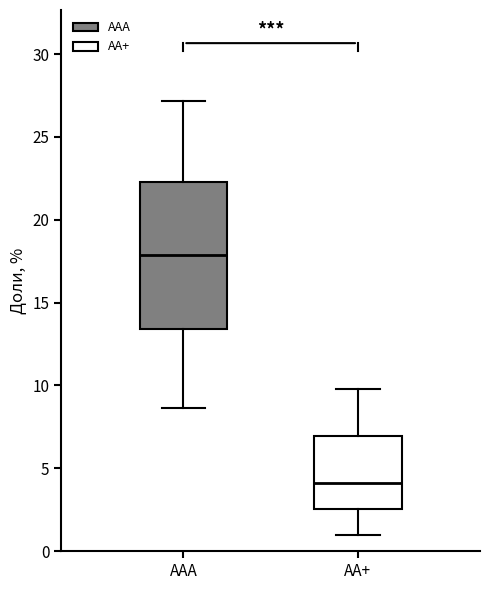

Reading left to right, transcribe this box plot: for each box, give where its median line is, the range the box spans, and where its two whiskers end, as read against the y-axis. The values are not printed on the chart, so give them approximately, as read against the axis.

ААА: median 18.0, box 13.5 to 22.5, whiskers 8.5 to 27.0
АА+: median 4.0, box 2.5 to 7.0, whiskers 1.0 to 10.0